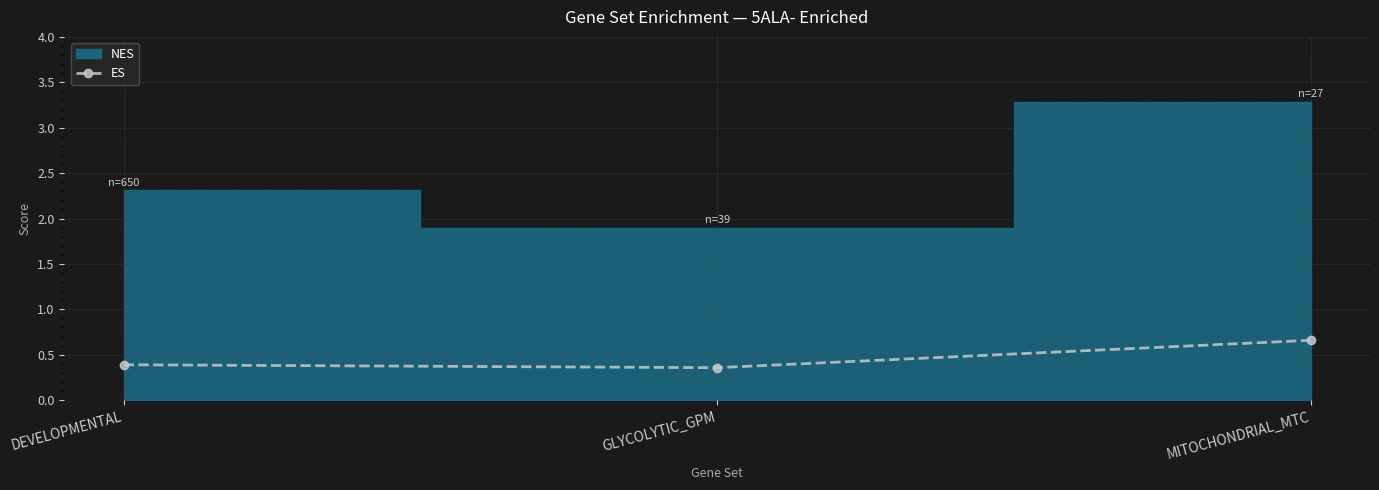

The ES series shows 0.4 at DEVELOPMENTAL. True or false?

True